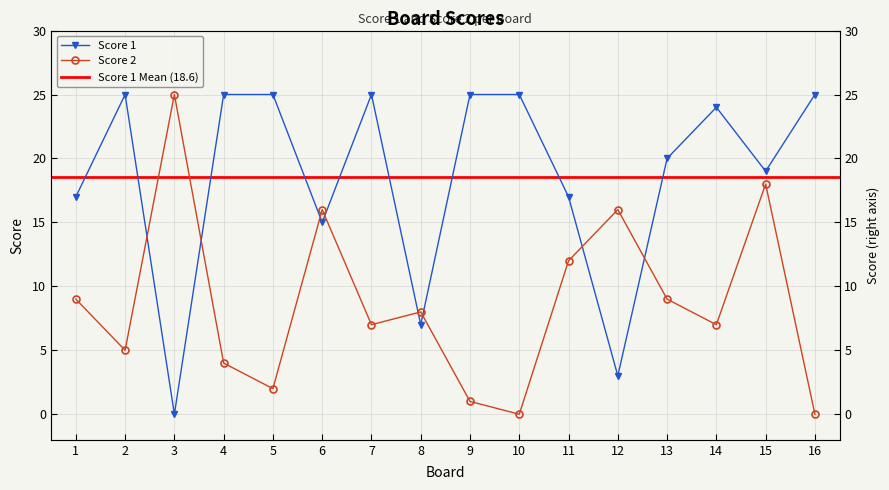

How many values in the Score 2 series exceed 8?

7